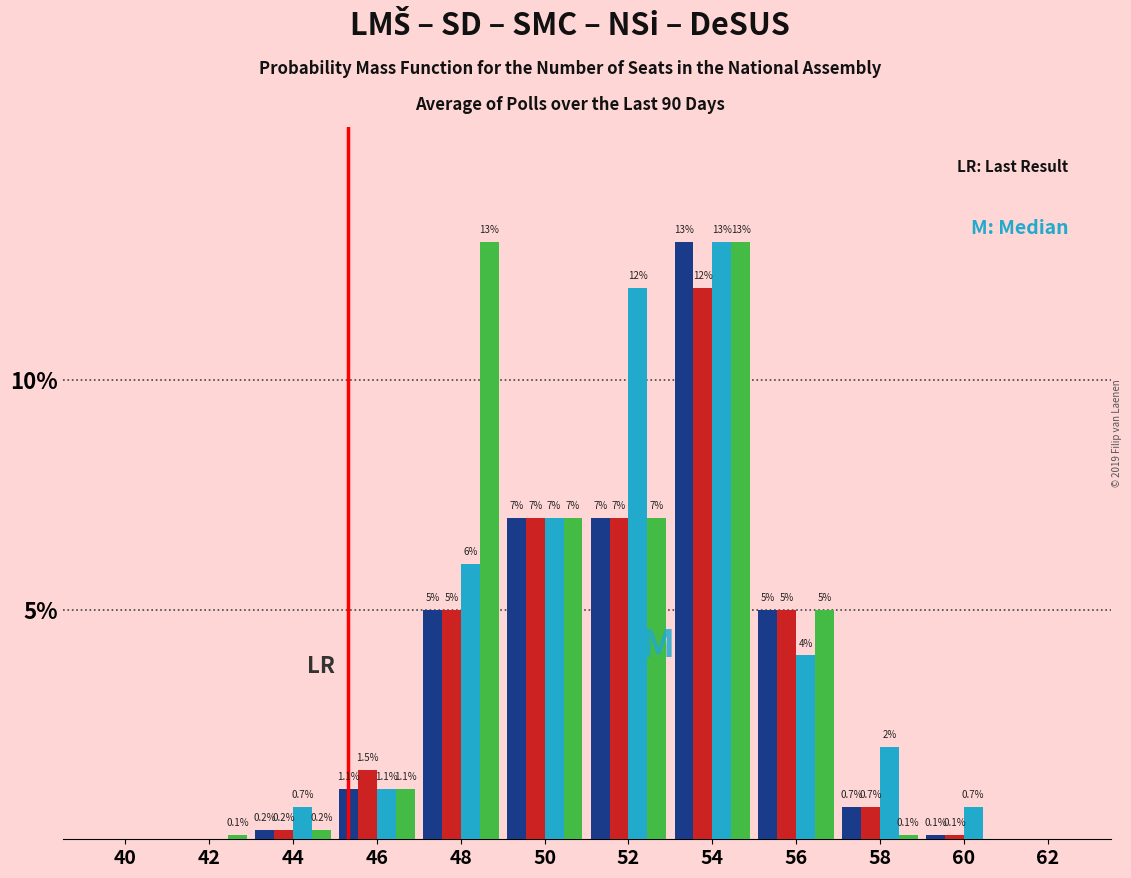

At which category is the sum across all series the highest?

54